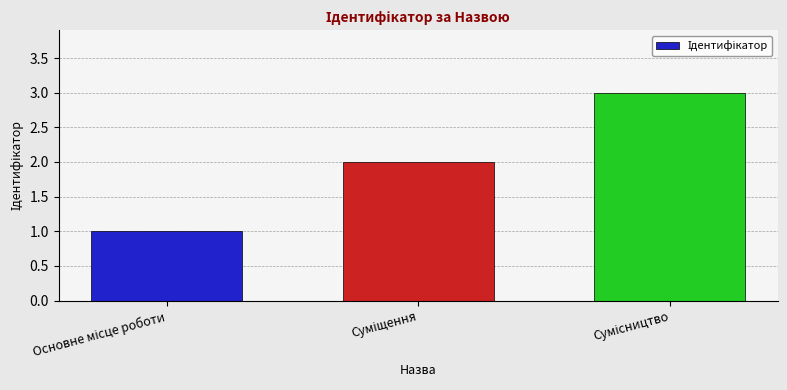

What is the maximum value shown in the chart?

3